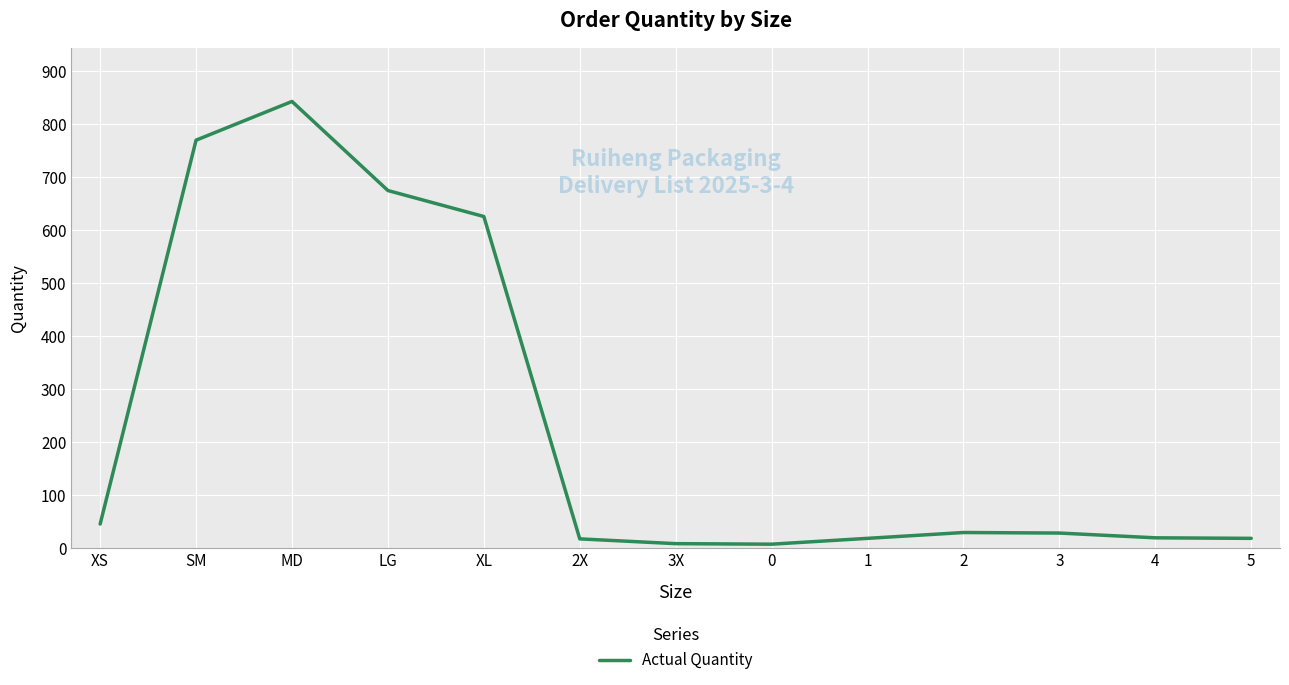

What is the maximum value shown in the chart?

843